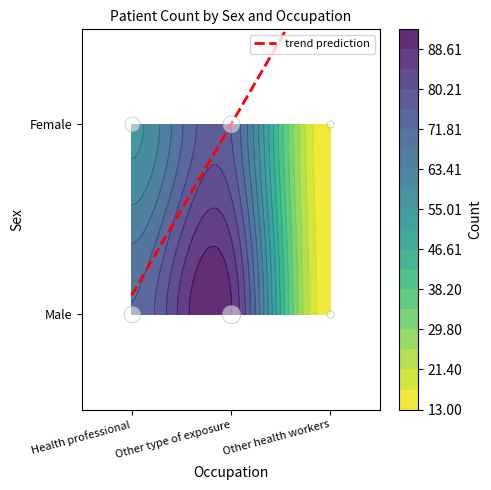

How many data points in Other type of exposure are less than 89?

1